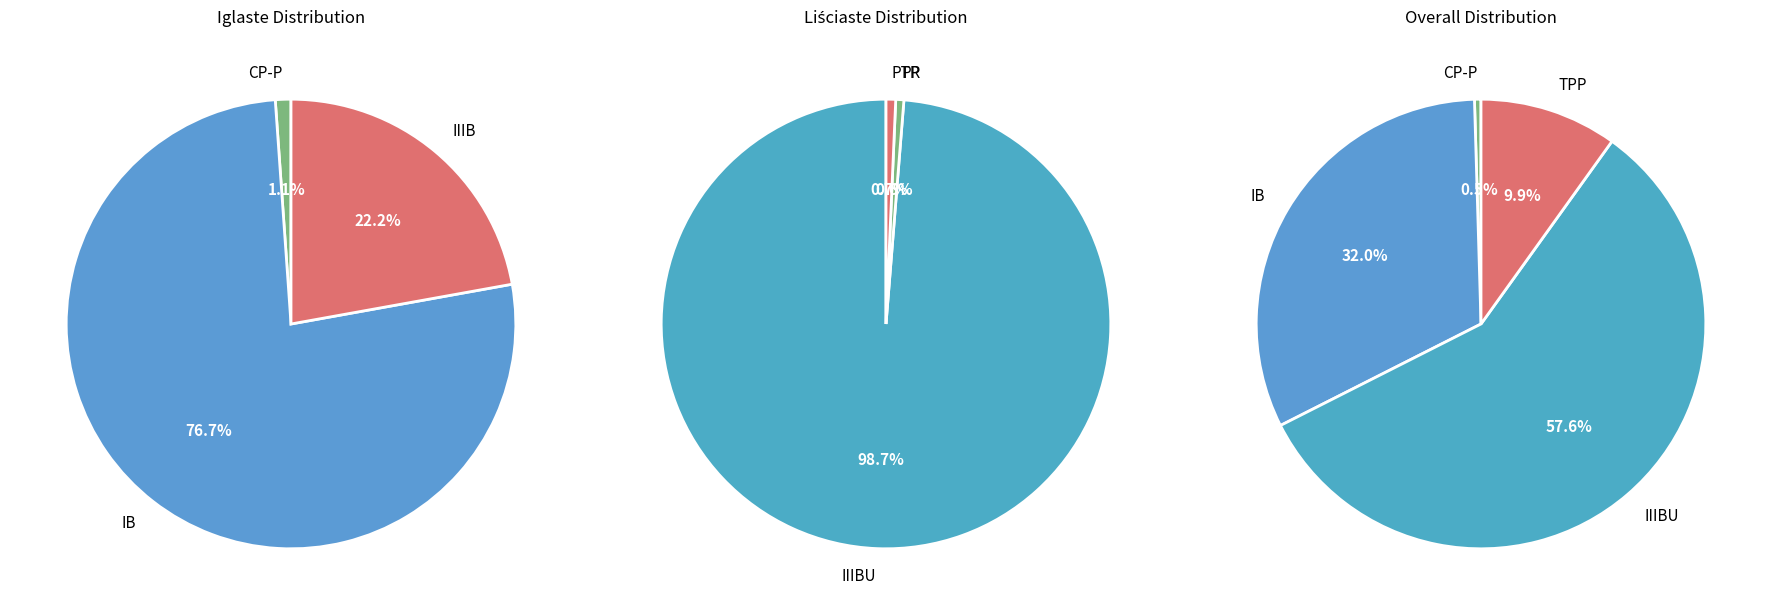

Does IIIBU represent more than half of the total?

Yes